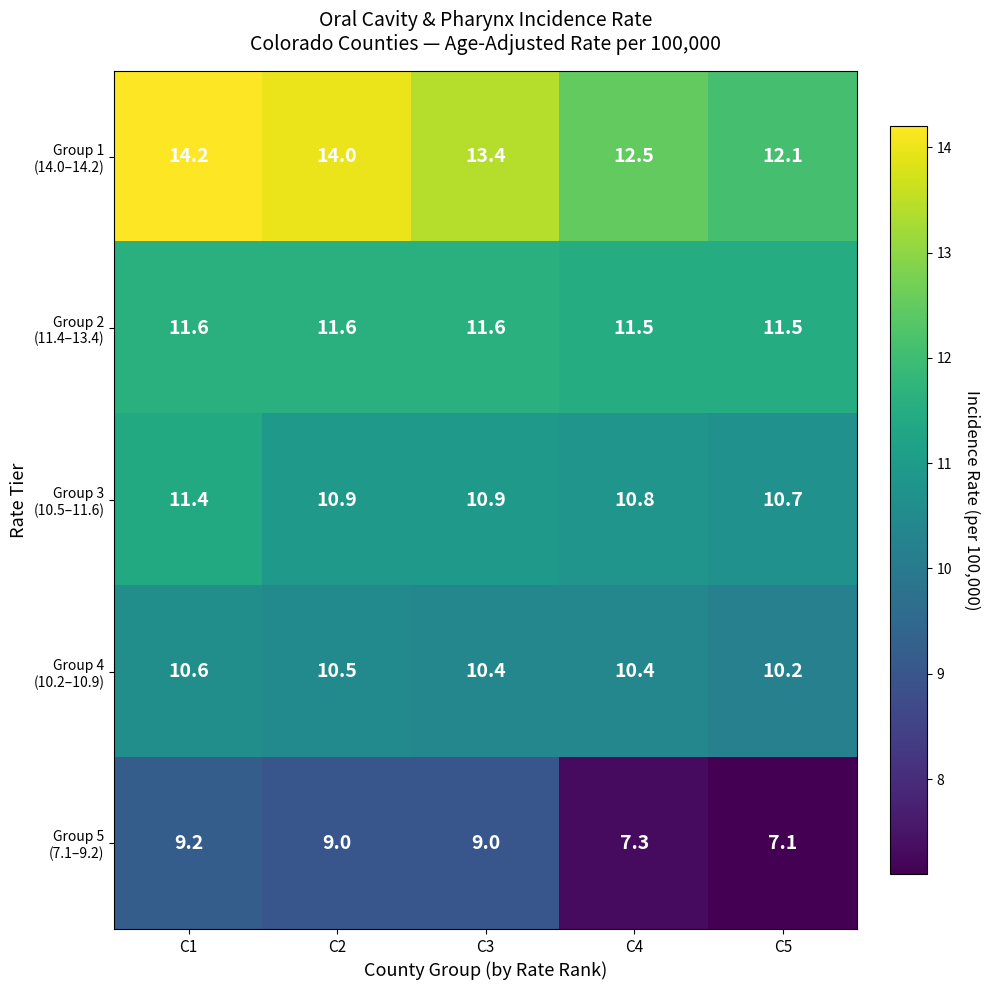

What is the total value across all series at C4?

52.5